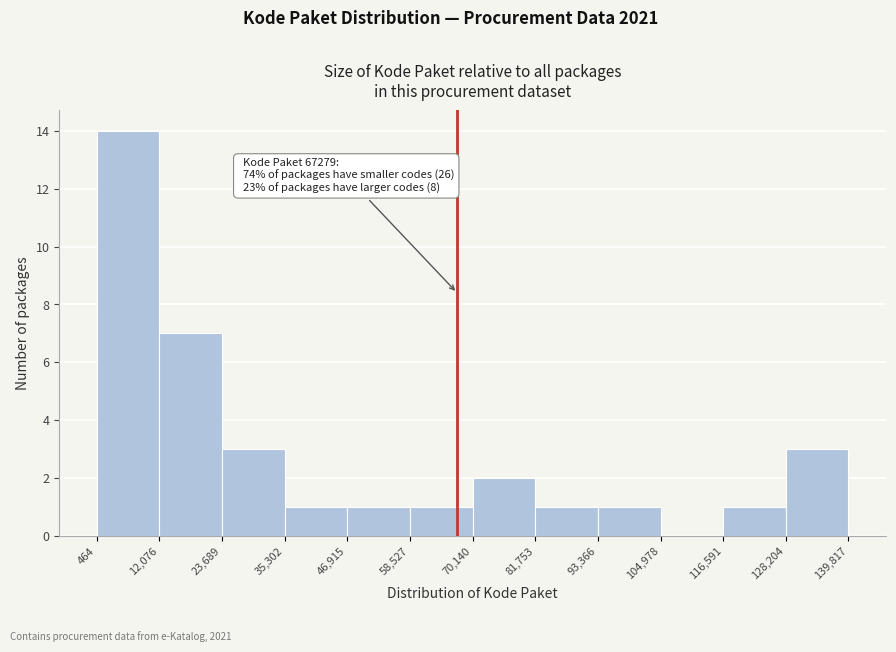

Over which range of the x-axis is the bar tallest?

464 to 12,076